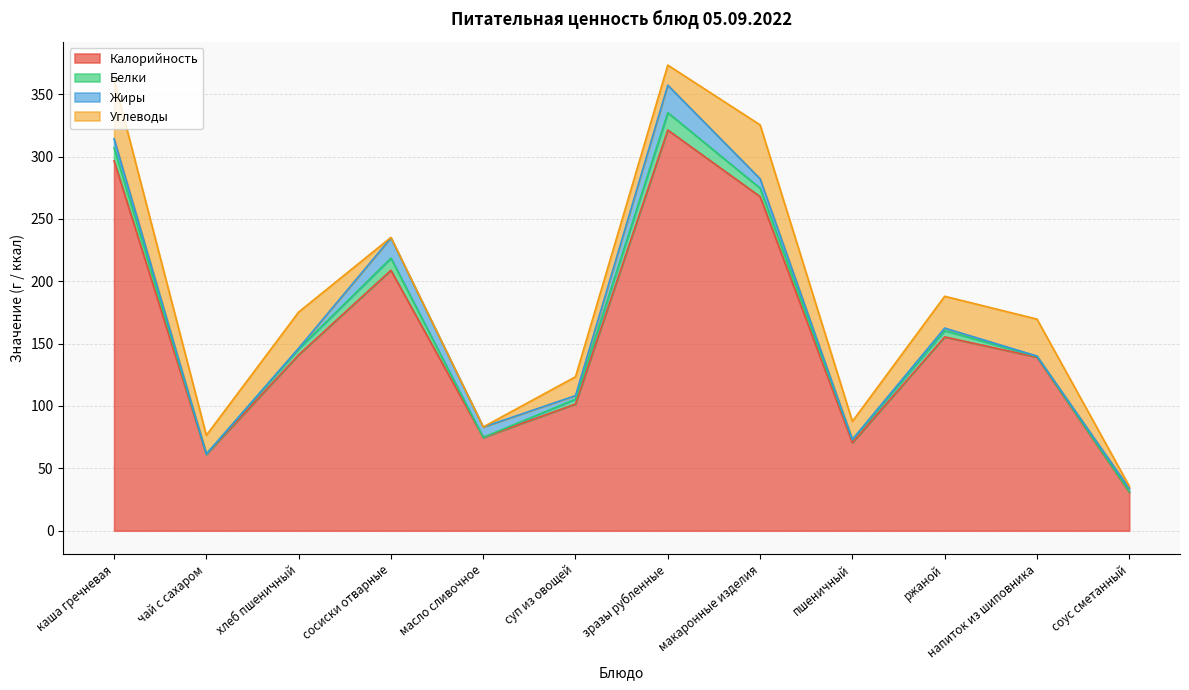

What is the average value of the Жиры series?

5.8